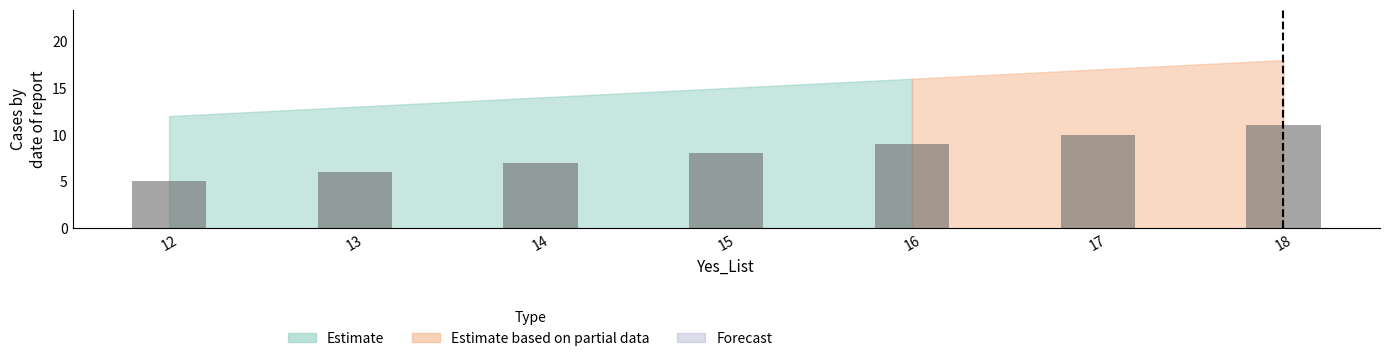

How many distinct data groups are displayed?

1